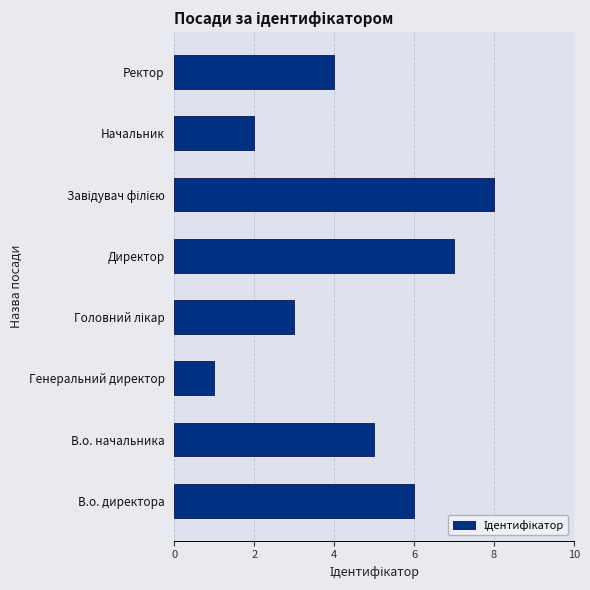

What is the change in value from Директор to Начальник?

-5